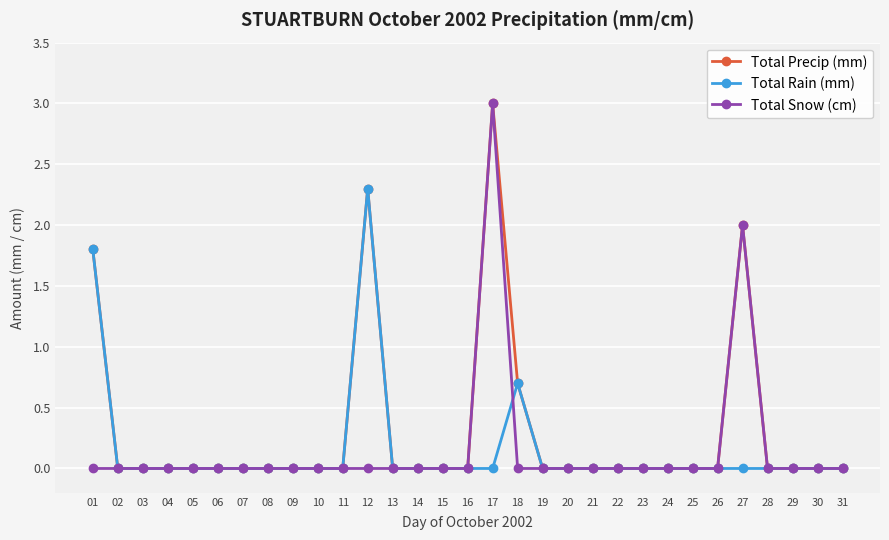

Reading right to left, list all the values displayed in this chart.

Total Precip (mm): 0.0	0.0	0.0	0.0	2.0	0.0	0.0	0.0	0.0	0.0	0.0	0.0	0.0	0.7	3.0	0.0	0.0	0.0	0.0	2.3	0.0	0.0	0.0	0.0	0.0	0.0	0.0	0.0	0.0	0.0	1.8
Total Rain (mm): 0.0	0.0	0.0	0.0	0.0	0.0	0.0	0.0	0.0	0.0	0.0	0.0	0.0	0.7	0.0	0.0	0.0	0.0	0.0	2.3	0.0	0.0	0.0	0.0	0.0	0.0	0.0	0.0	0.0	0.0	1.8
Total Snow (cm): 0.0	0.0	0.0	0.0	2.0	0.0	0.0	0.0	0.0	0.0	0.0	0.0	0.0	0.0	3.0	0.0	0.0	0.0	0.0	0.0	0.0	0.0	0.0	0.0	0.0	0.0	0.0	0.0	0.0	0.0	0.0